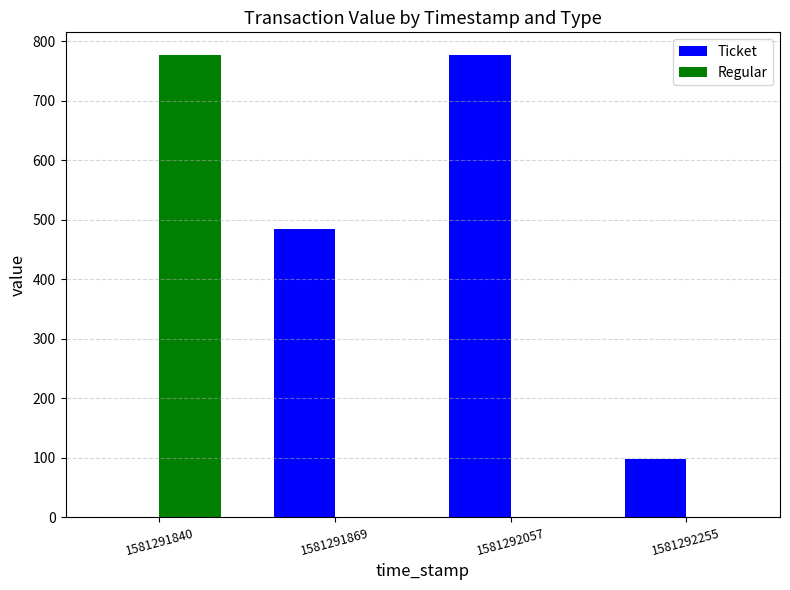

What is the sum of all Regular values?

776.2